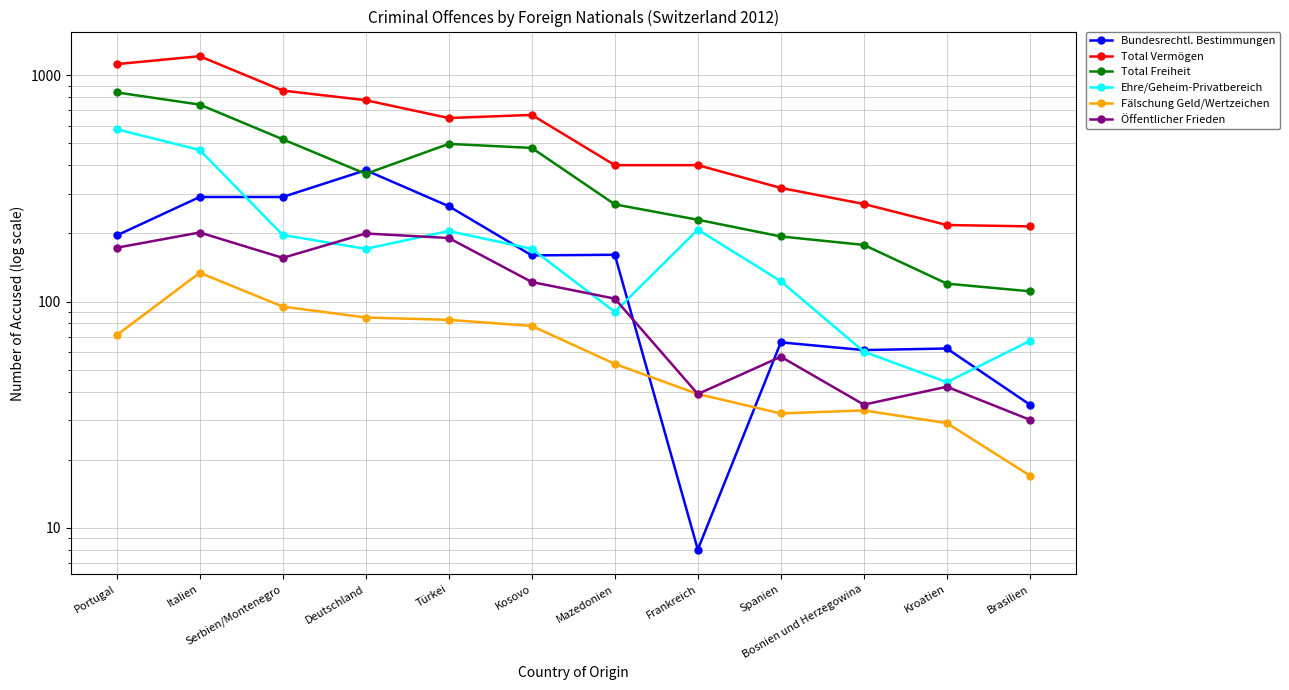

What is the approximate value of Fälschung Geld/Wertzeichen at Kroatien?

29